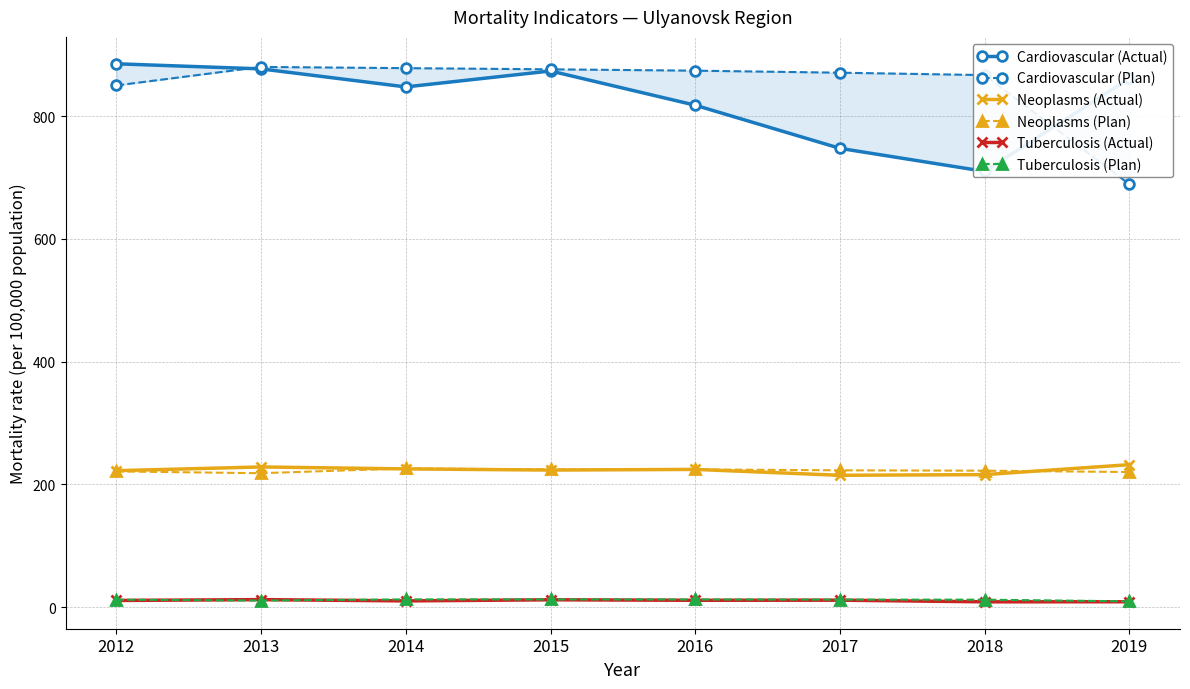

Is the value of Tuberculosis (Plan) at 2017 greater than the value of Cardiovascular (Plan) at 2012?

No